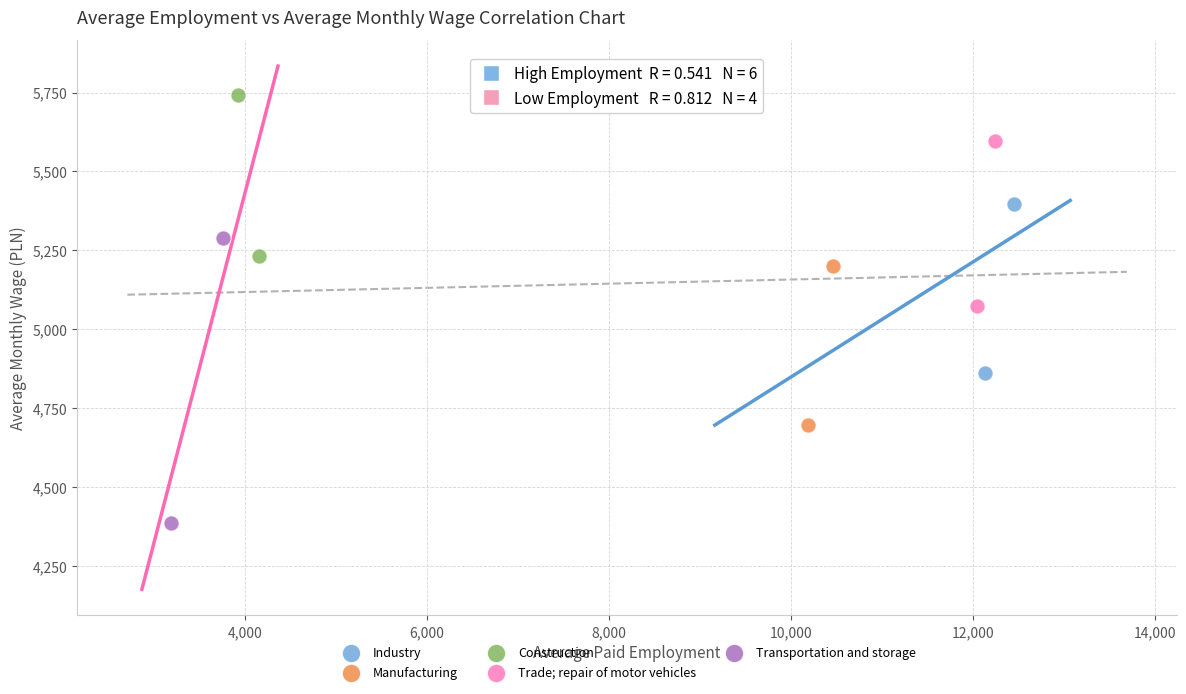

Which series has the widest spread of Y values?

Transportation and storage